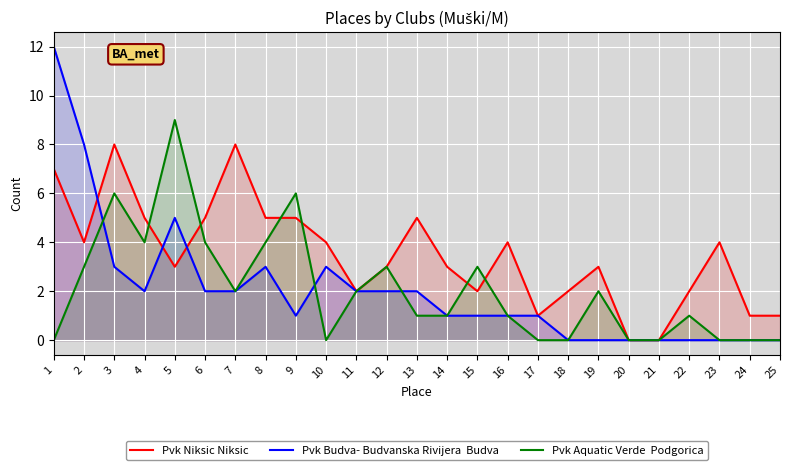

What is the difference between the second highest and minimum values in the Pvk Niksic Niksic series?

8